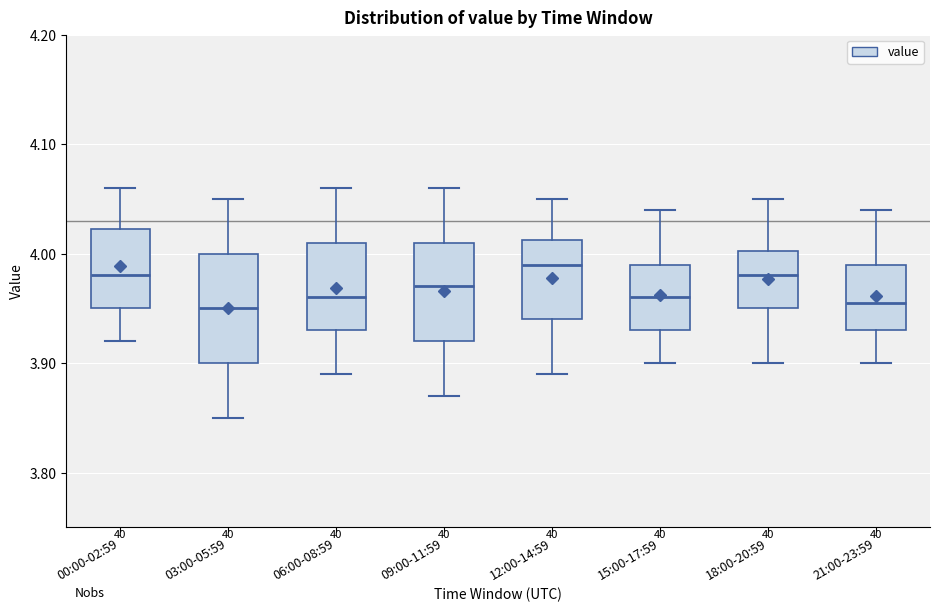

Reading left to right, read every box against the y-axis: the position of its median line, the range the box covers, and the ends of its whiskers. The values are not printed on the chart, so give them approximately, as read against the axis.

00:00-02:59: median 3.98, box 3.95 to 4.02, whiskers 3.92 to 4.06
03:00-05:59: median 3.95, box 3.90 to 4.00, whiskers 3.85 to 4.05
06:00-08:59: median 3.96, box 3.93 to 4.01, whiskers 3.89 to 4.06
09:00-11:59: median 3.97, box 3.92 to 4.01, whiskers 3.87 to 4.06
12:00-14:59: median 3.99, box 3.94 to 4.01, whiskers 3.89 to 4.05
15:00-17:59: median 3.96, box 3.93 to 3.99, whiskers 3.90 to 4.04
18:00-20:59: median 3.98, box 3.95 to 4.00, whiskers 3.90 to 4.05
21:00-23:59: median 3.96, box 3.93 to 3.99, whiskers 3.90 to 4.04